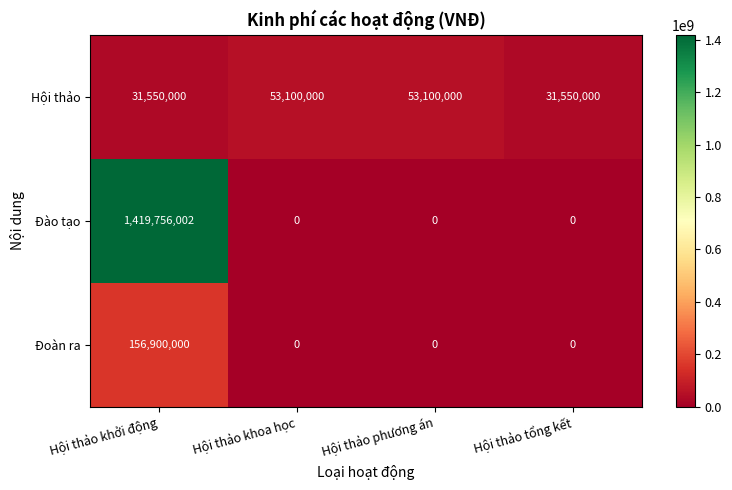

Count the number of categories in the chart.

4